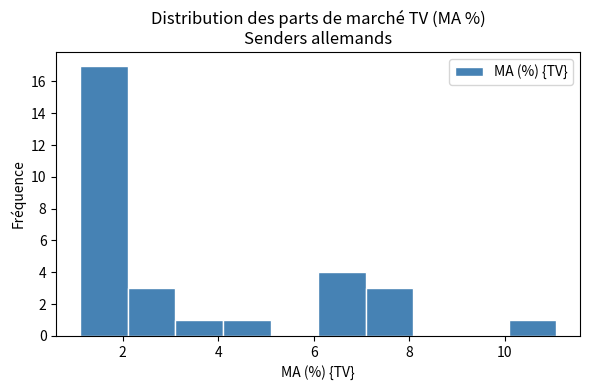

What is the height of the bar covering 10.0 to 11.0 on the x-axis? Neither the bar edges nor the heights are printed on the chart, so give them approximately, as read against the axes.

1